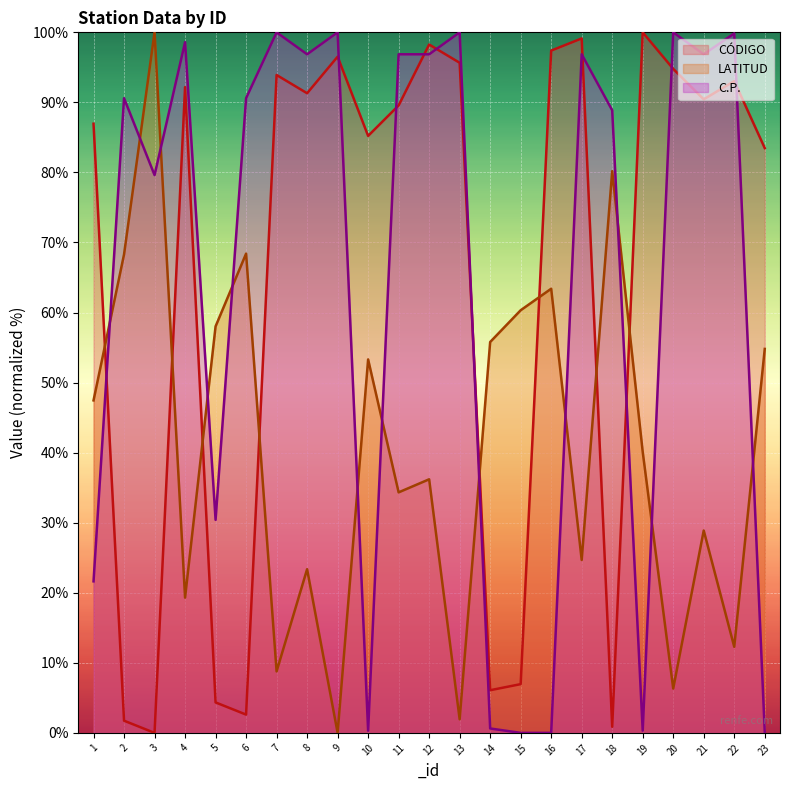

What are all the series names shown in the legend?

CÓDIGO, LATITUD, C.P.